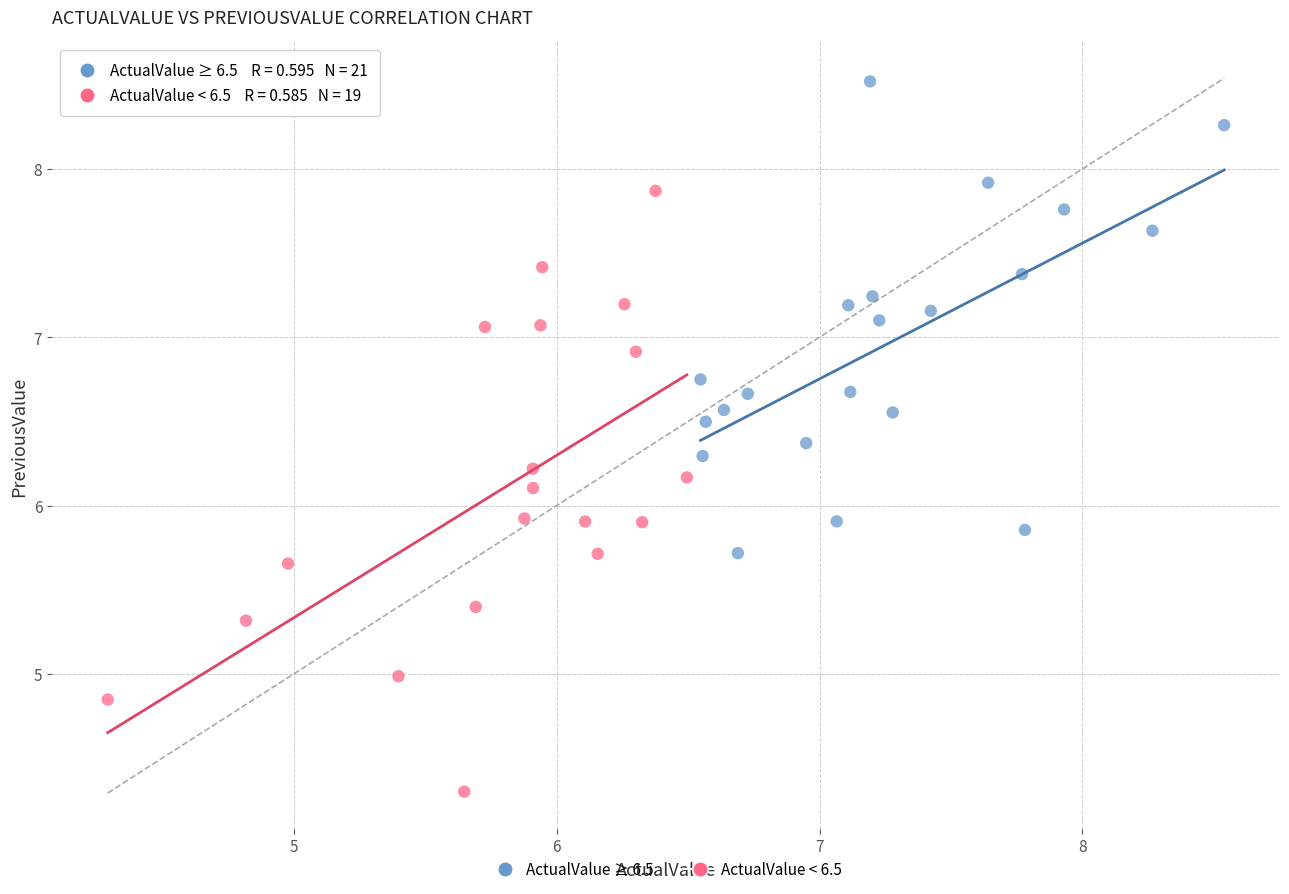

Which series has the largest Y range (max minus min)?

ActualValue < 6.5